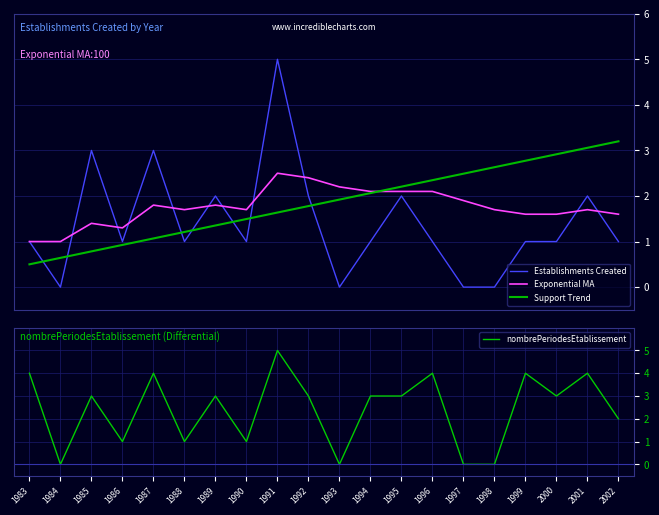

At which label is Exponential MA closest to 1?

1983